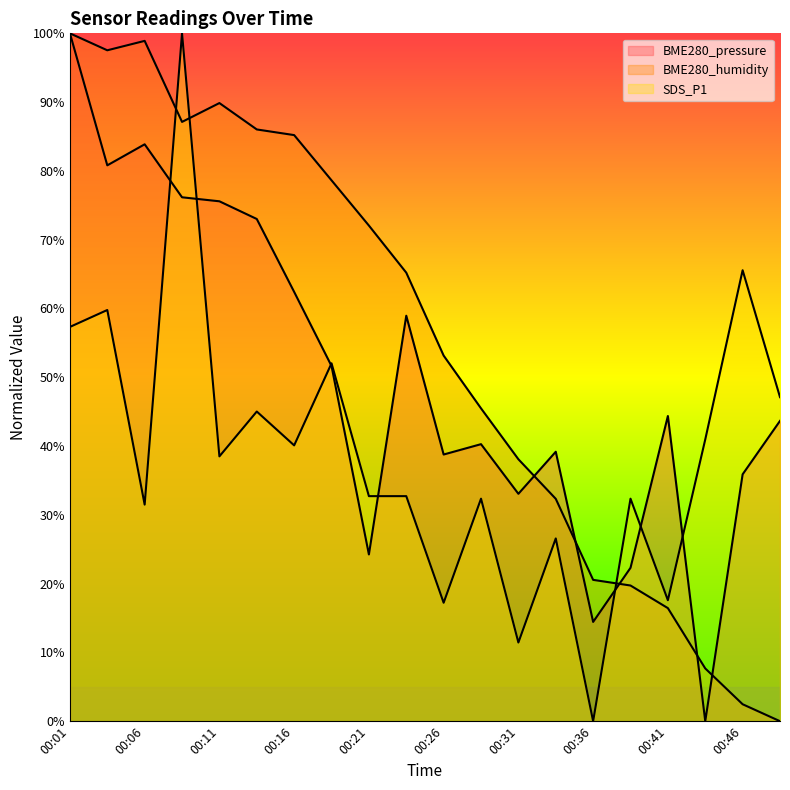

At which label does BME280_humidity first exceed 65?

00:01